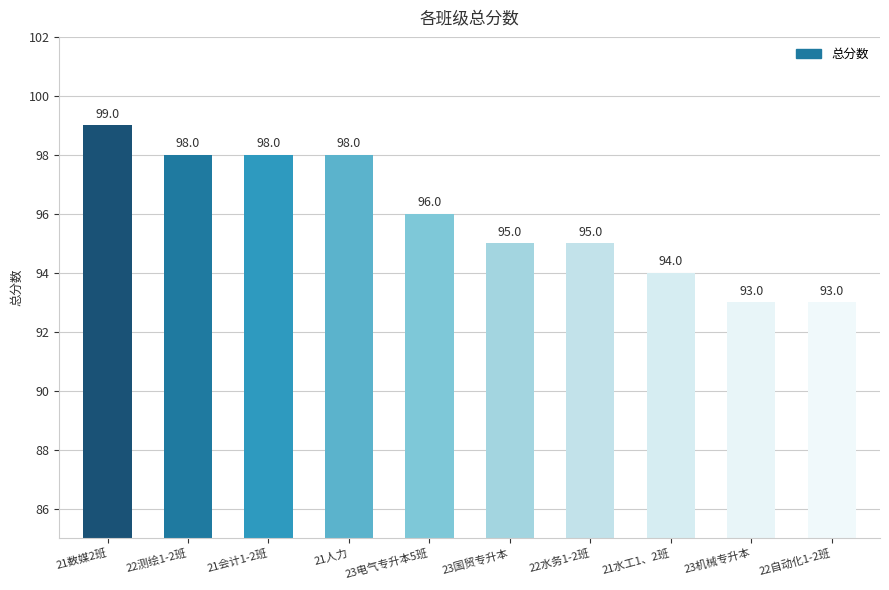

Reading right to left, transcribe all the data shown in this chart.

22自动化1-2班=93	23机械专升本=93	21水工1、2班=94	22水务1-2班=95	23国贸专升本=95	23电气专升本5班=96	21人力=98	21会计1-2班=98	22测绘1-2班=98	21数媒2班=99